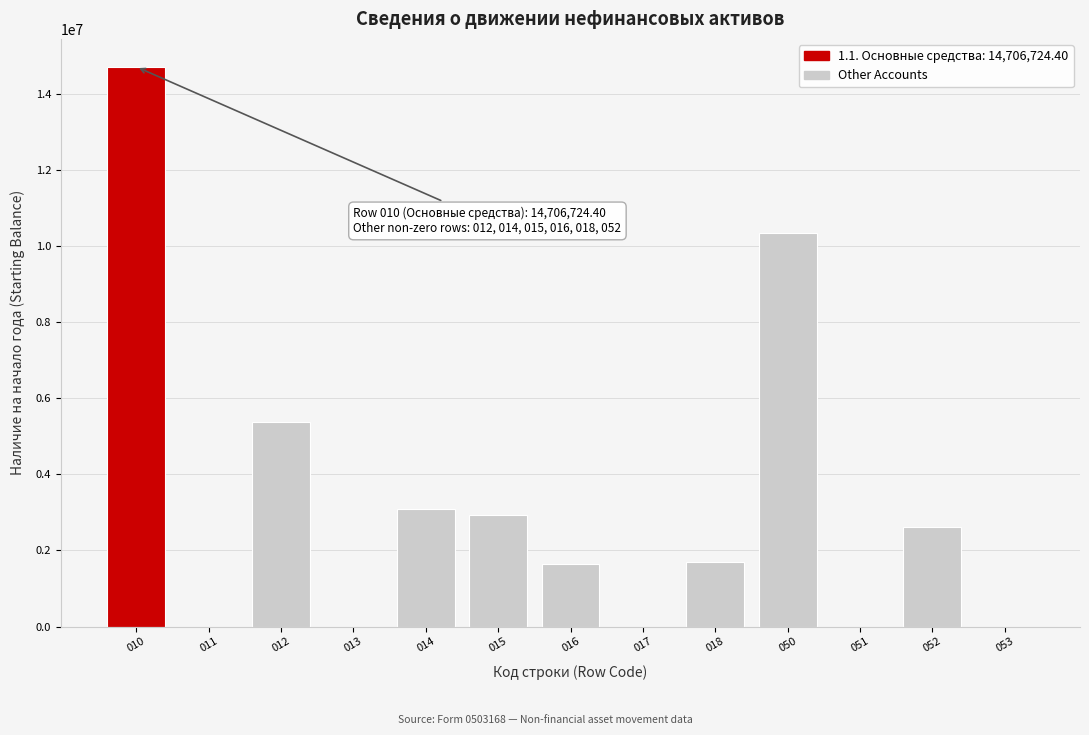

Approximately how many times larger is the value at 014 compared to 016?

1.9